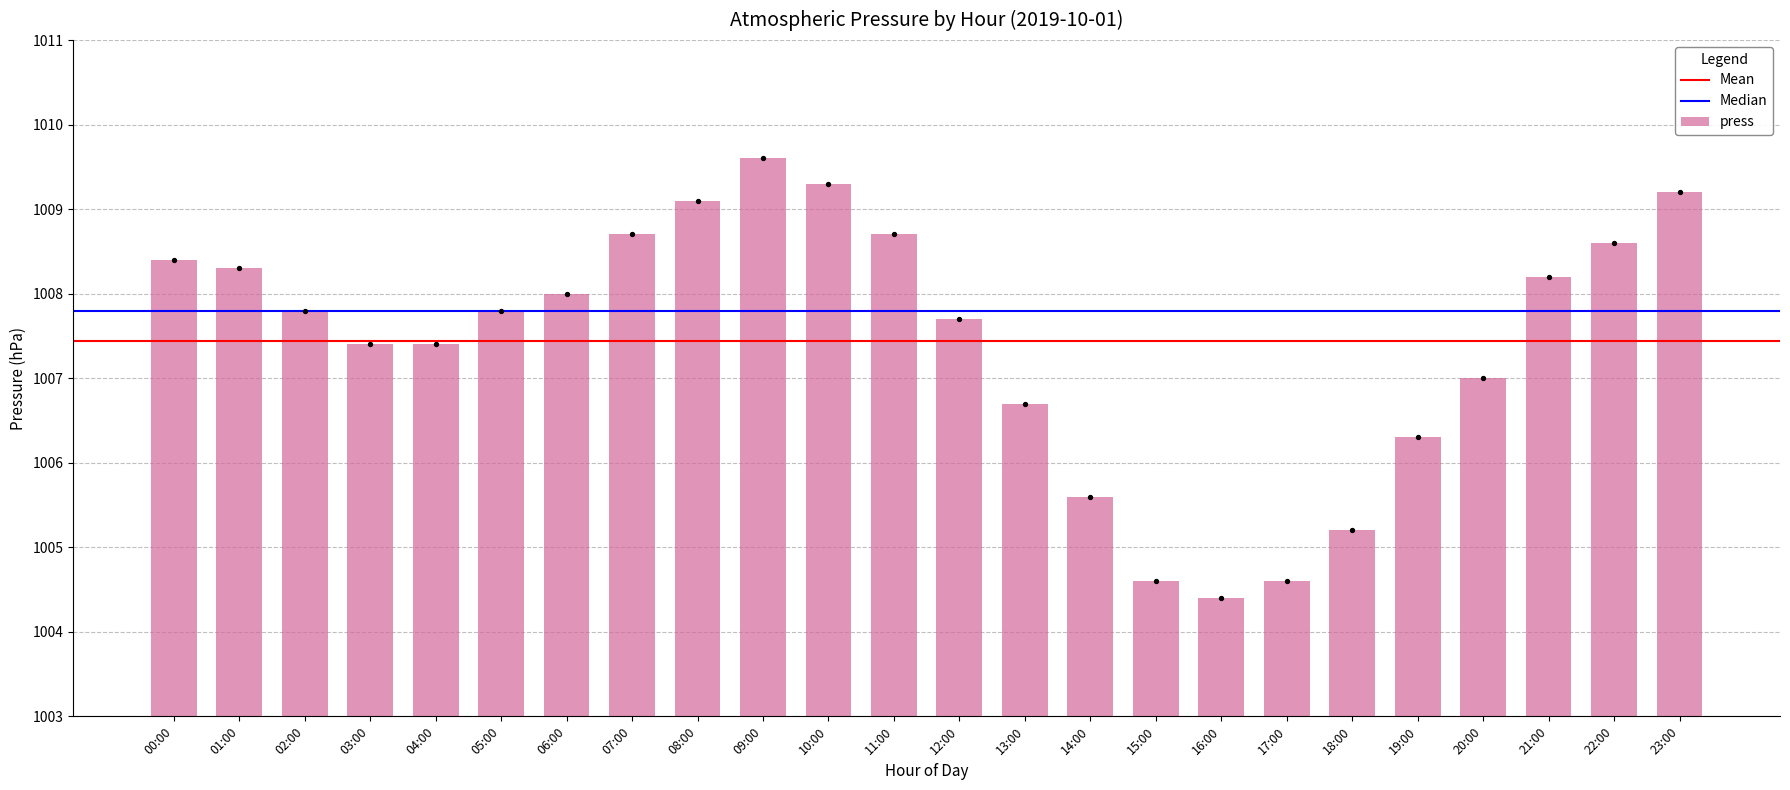

What is the ratio of the value at 18:00 to the value at 07:00?

1.0